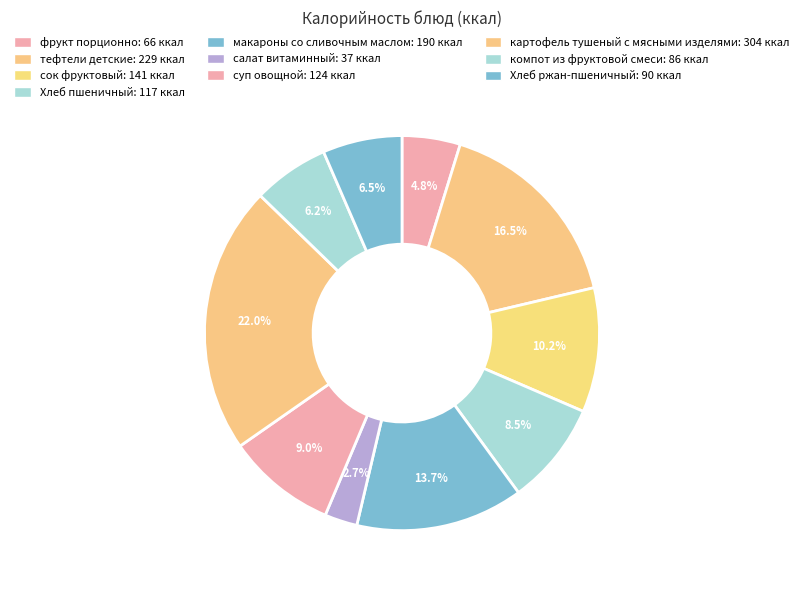

Is there a majority slice in this chart?

No